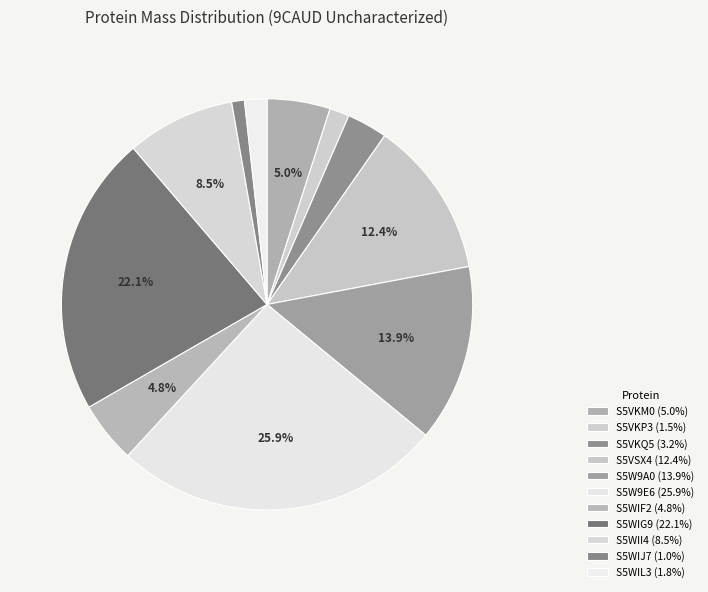

Does any single category account for the majority?

No